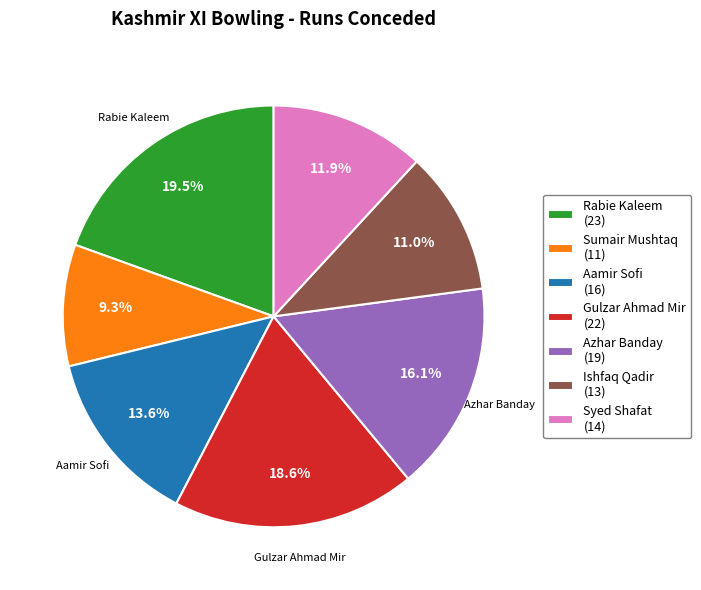

Is it true that Aamir Sofi is 4% of the pie?

False